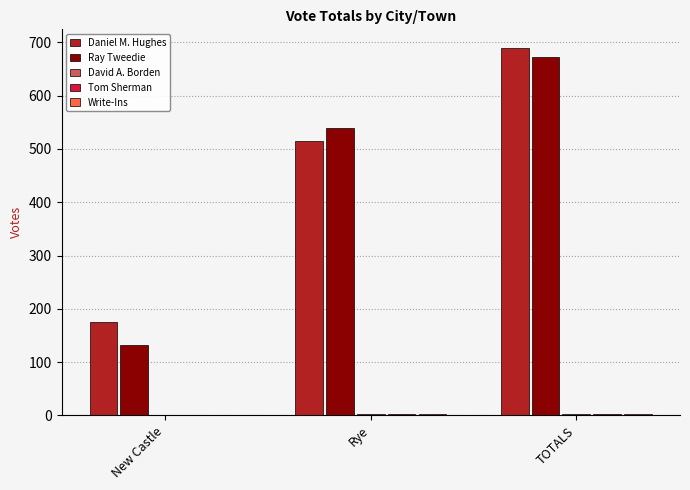

How many groups of bars are there?

3